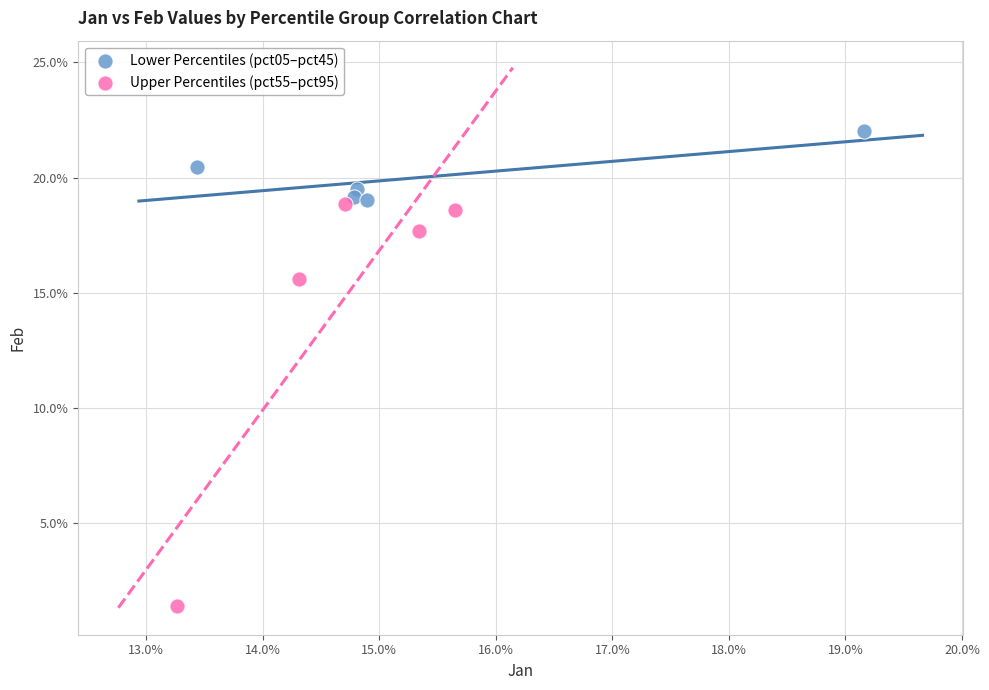

What are all the series names shown in the legend?

Lower Percentiles (pct05–pct45), Upper Percentiles (pct55–pct95)